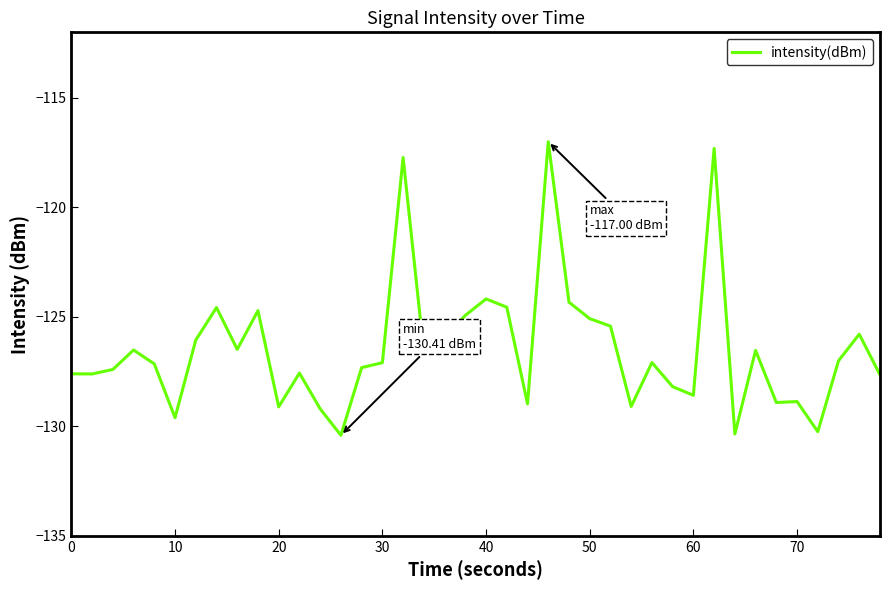

What is the sum of all values?

-5058.8